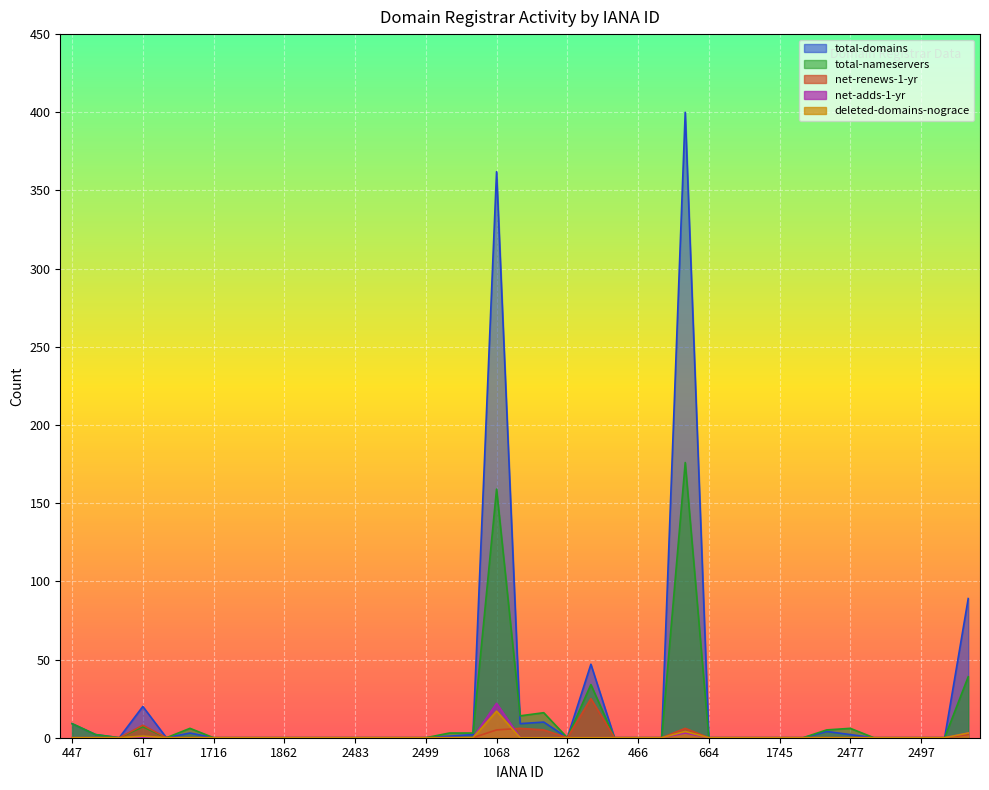

True or false: net-adds-1-yr and total-nameservers intersect in this chart.

False